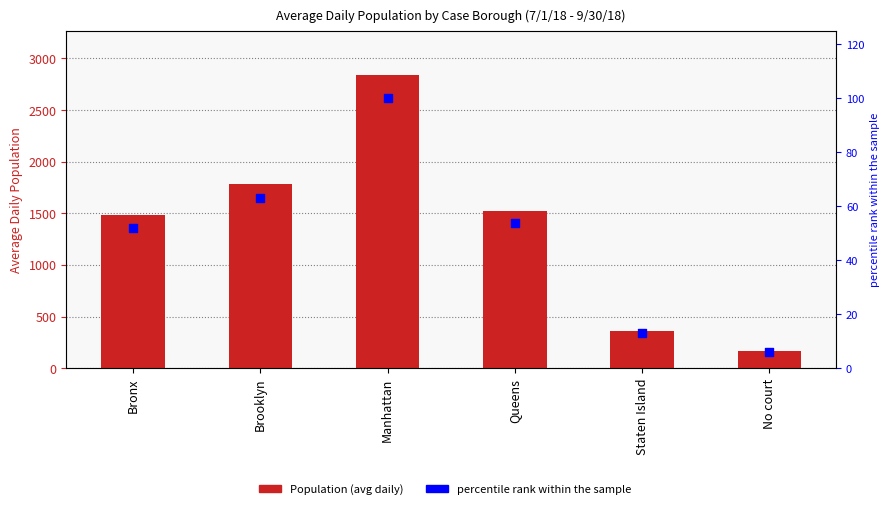

What are all the series names shown in the legend?

Population, percentile rank within the sample